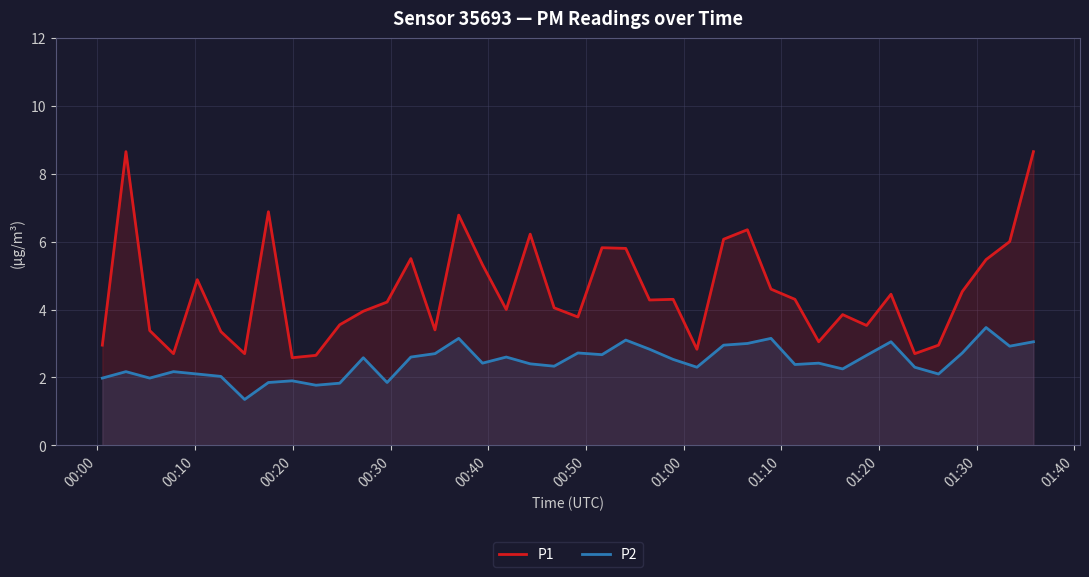

List the series in order of their peak value, highest first.

P1, P2